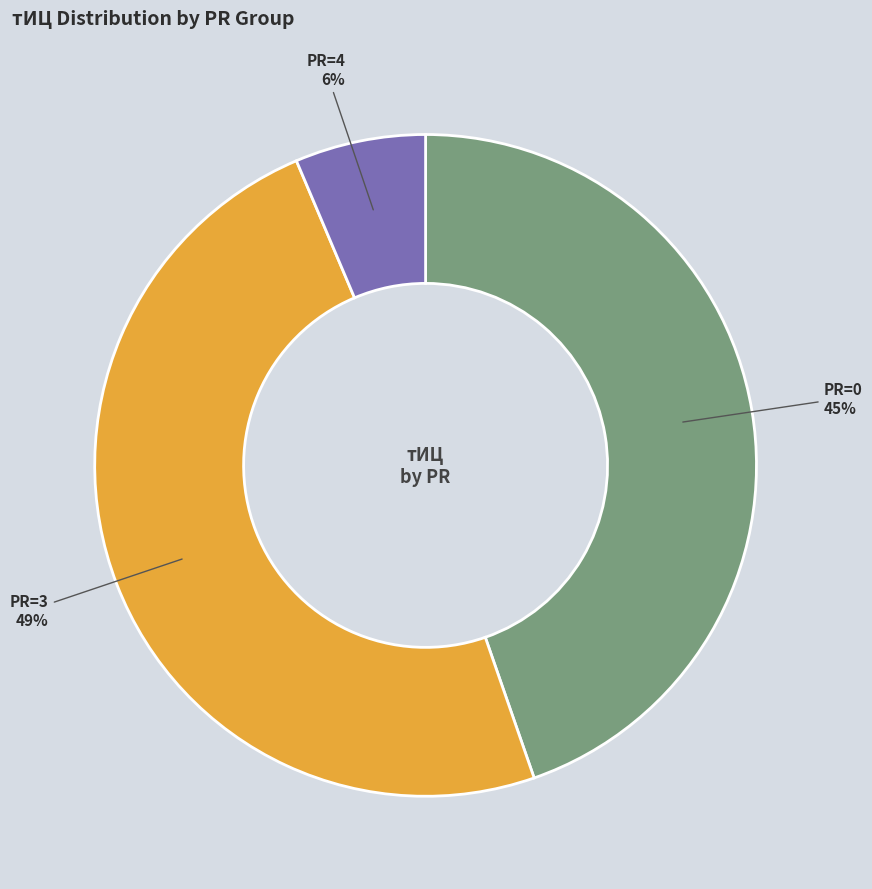

To the nearest percent, what is the average slice percentage?

33%